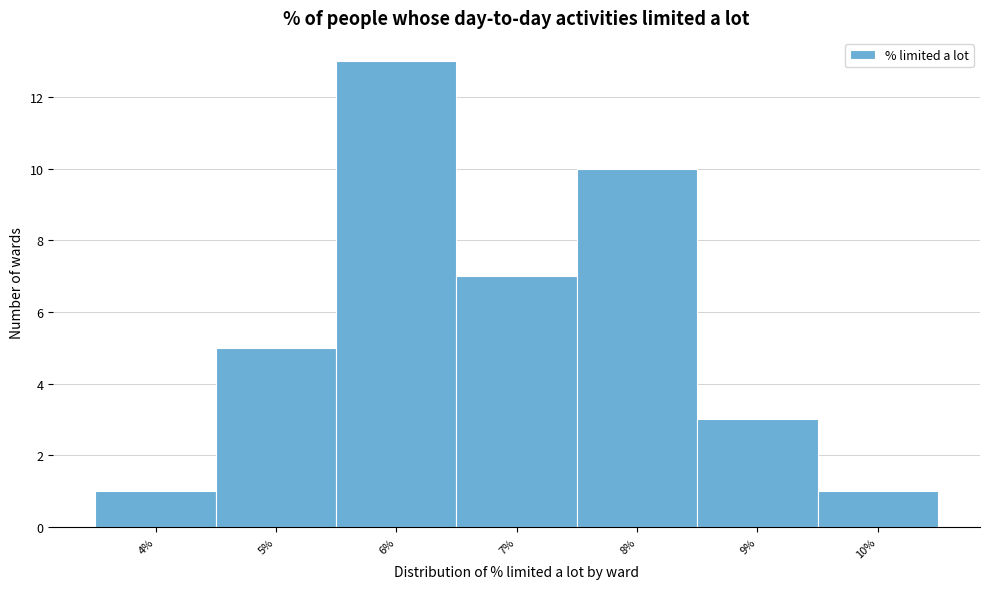

Reading right to left, transcribe all the data shown in this chart.

1	3	10	7	13	5	1